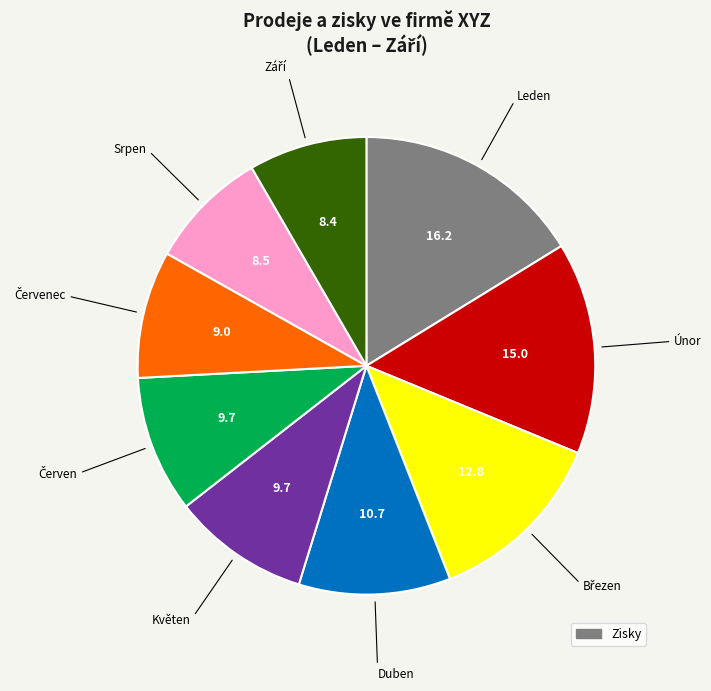

Does any single category account for the majority?

No